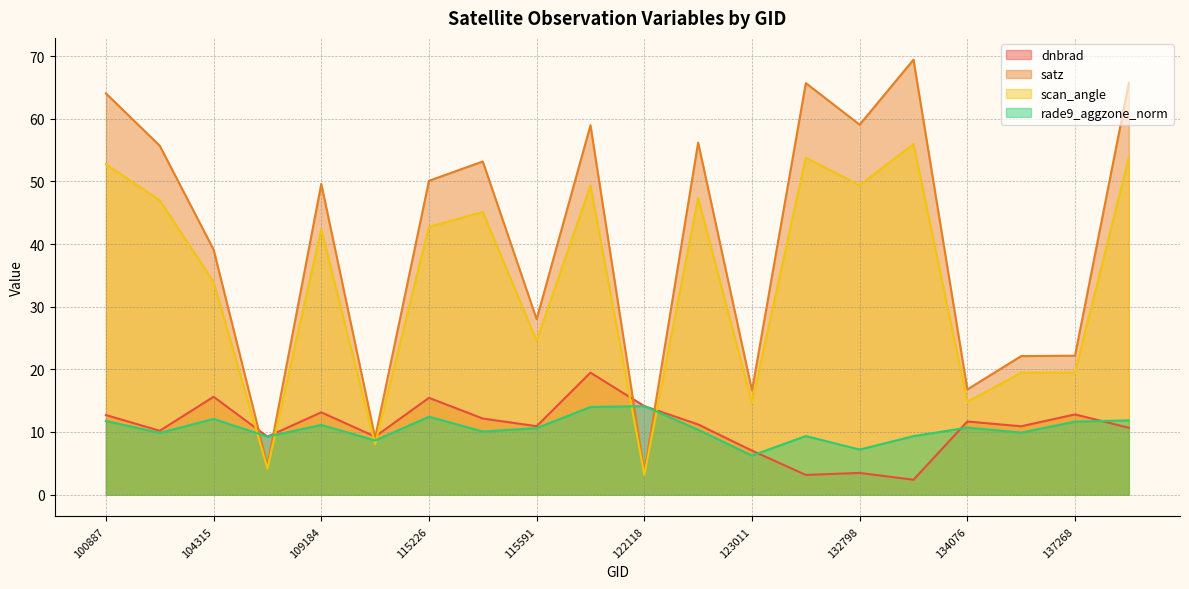

At which category does the chart reach its peak across all series?

133701